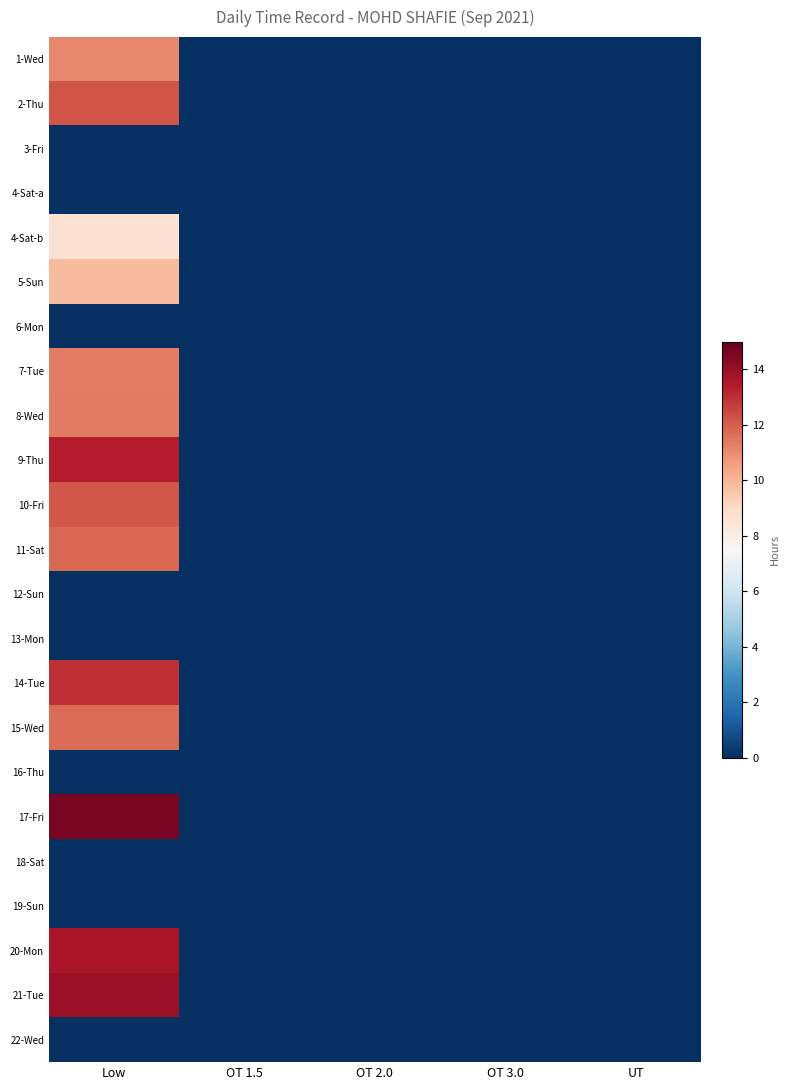

Reading right to left, extract all data points from this chart.

1-Wed: UT=0.0	OT 3.0=0.0	OT 2.0=0.0	OT 1.5=0.0	Low=0.7
2-Thu: UT=0.0	OT 3.0=0.0	OT 2.0=0.0	OT 1.5=0.0	Low=0.8
3-Fri: UT=0.0	OT 3.0=0.0	OT 2.0=0.0	OT 1.5=0.0	Low=0.0
4-Sat-a: UT=0.0	OT 3.0=0.0	OT 2.0=0.0	OT 1.5=0.0	Low=0.0
4-Sat-b: UT=0.0	OT 3.0=0.0	OT 2.0=0.0	OT 1.5=0.0	Low=0.6
5-Sun: UT=0.0	OT 3.0=0.0	OT 2.0=0.0	OT 1.5=0.0	Low=0.7
6-Mon: UT=0.0	OT 3.0=0.0	OT 2.0=0.0	OT 1.5=0.0	Low=0.0
7-Tue: UT=0.0	OT 3.0=0.0	OT 2.0=0.0	OT 1.5=0.0	Low=0.8
8-Wed: UT=0.0	OT 3.0=0.0	OT 2.0=0.0	OT 1.5=0.0	Low=0.8
9-Thu: UT=0.0	OT 3.0=0.0	OT 2.0=0.0	OT 1.5=0.0	Low=0.9
10-Fri: UT=0.0	OT 3.0=0.0	OT 2.0=0.0	OT 1.5=0.0	Low=0.8
11-Sat: UT=0.0	OT 3.0=0.0	OT 2.0=0.0	OT 1.5=0.0	Low=0.8
12-Sun: UT=0.0	OT 3.0=0.0	OT 2.0=0.0	OT 1.5=0.0	Low=0.0
13-Mon: UT=0.0	OT 3.0=0.0	OT 2.0=0.0	OT 1.5=0.0	Low=0.0
14-Tue: UT=0.0	OT 3.0=0.0	OT 2.0=0.0	OT 1.5=0.0	Low=0.9
15-Wed: UT=0.0	OT 3.0=0.0	OT 2.0=0.0	OT 1.5=0.0	Low=0.8
16-Thu: UT=0.0	OT 3.0=0.0	OT 2.0=0.0	OT 1.5=0.0	Low=0.0
17-Fri: UT=0.0	OT 3.0=0.0	OT 2.0=0.0	OT 1.5=0.0	Low=1.0
18-Sat: UT=0.0	OT 3.0=0.0	OT 2.0=0.0	OT 1.5=0.0	Low=0.0
19-Sun: UT=0.0	OT 3.0=0.0	OT 2.0=0.0	OT 1.5=0.0	Low=0.0
20-Mon: UT=0.0	OT 3.0=0.0	OT 2.0=0.0	OT 1.5=0.0	Low=0.9
21-Tue: UT=0.0	OT 3.0=0.0	OT 2.0=0.0	OT 1.5=0.0	Low=0.9
22-Wed: UT=0.0	OT 3.0=0.0	OT 2.0=0.0	OT 1.5=0.0	Low=0.0